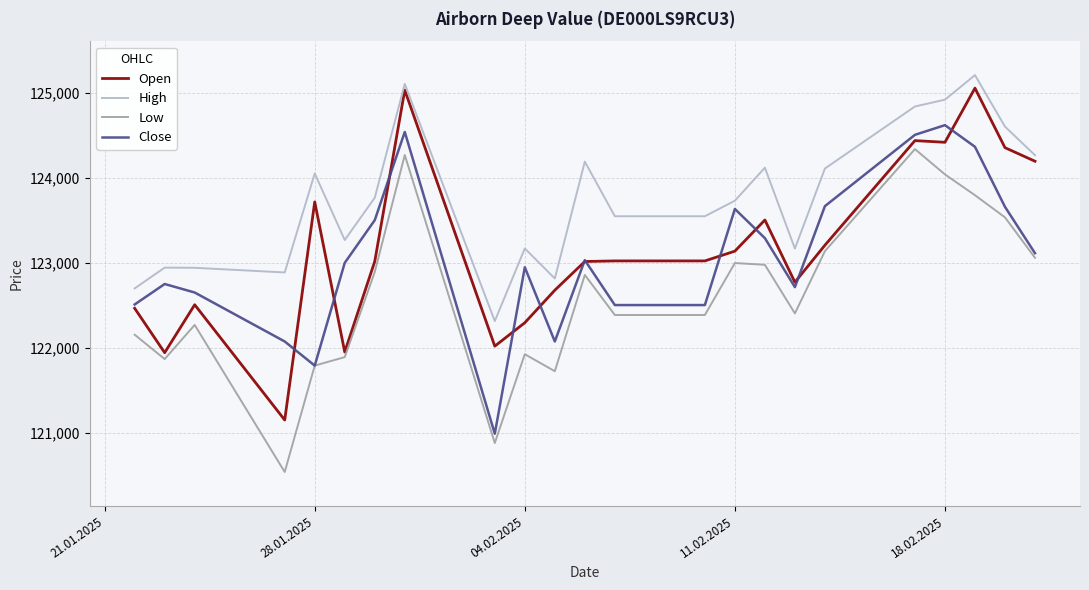

What is the minimum value for Open?

121149